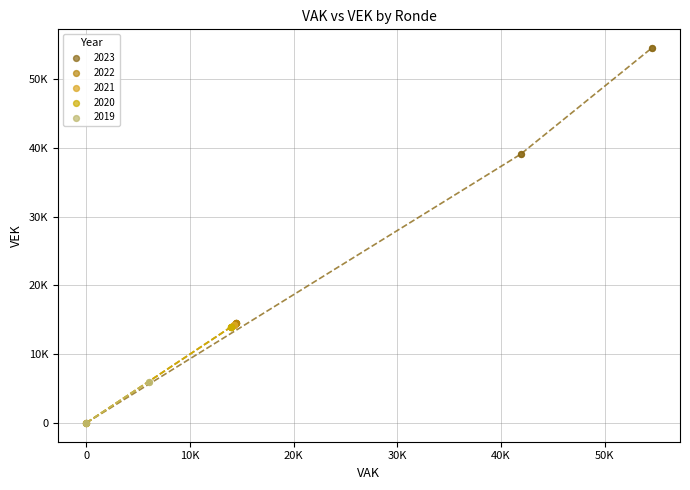

What are all the series names shown in the legend?

2023, 2022, 2021, 2020, 2019